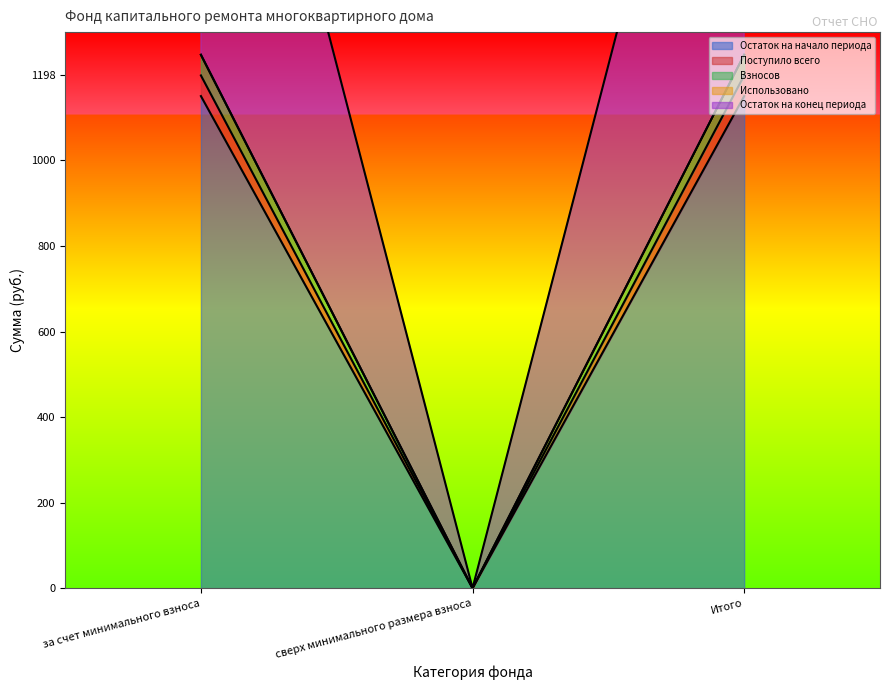

What is the label of the 3rd point from the right?

за счет минимального взноса